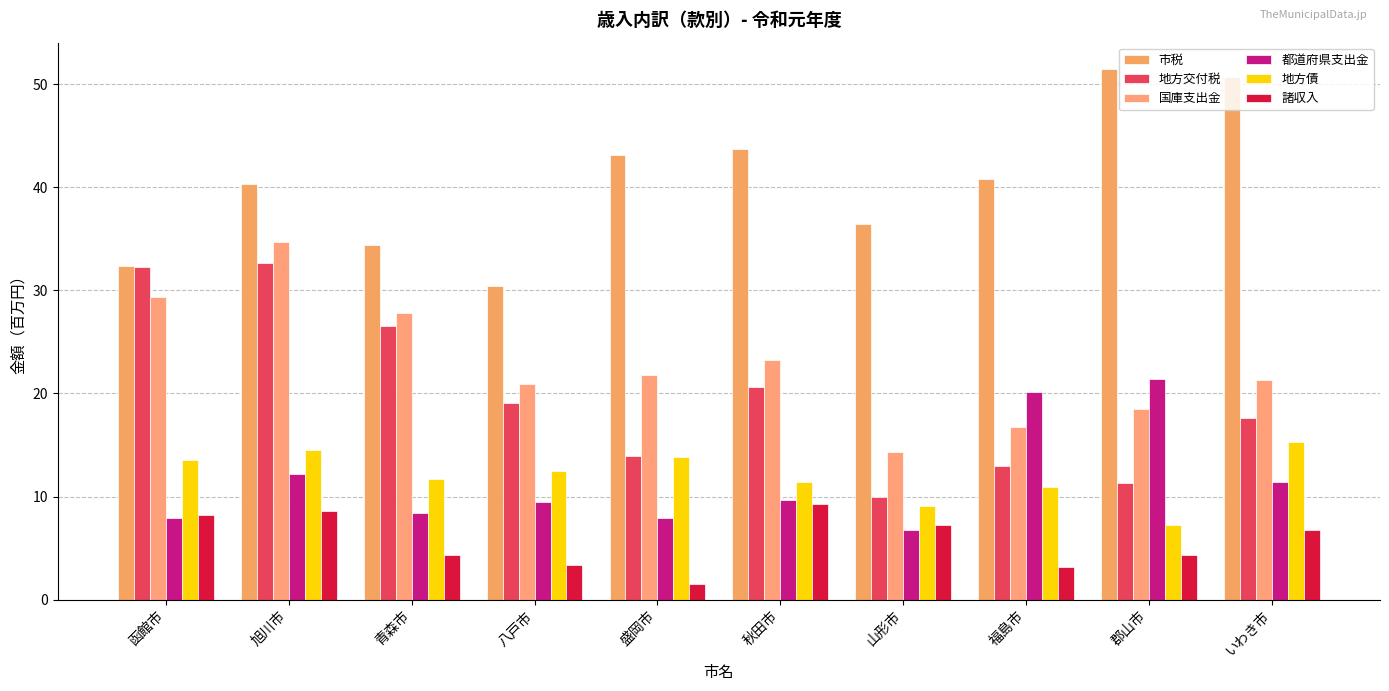

What are all the series names shown in the legend?

市税, 地方交付税, 国庫支出金, 都道府県支出金, 地方債, 諸収入